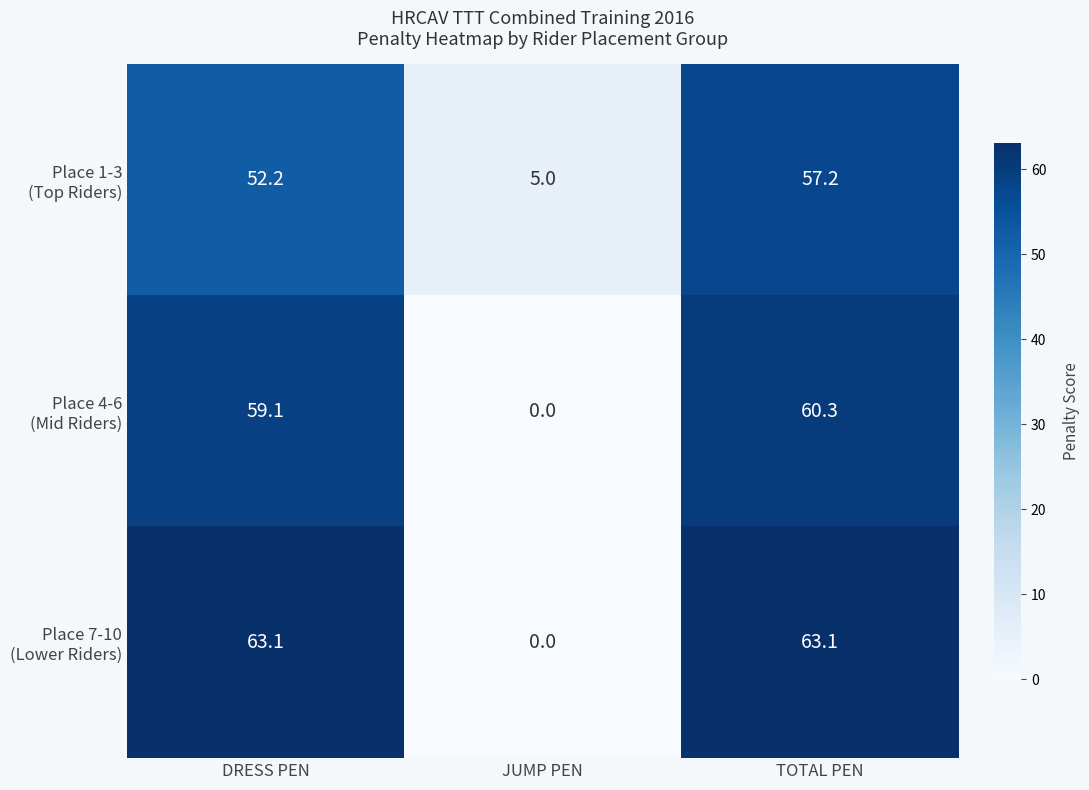

At which category does the chart reach its minimum across all series?

JUMP PEN